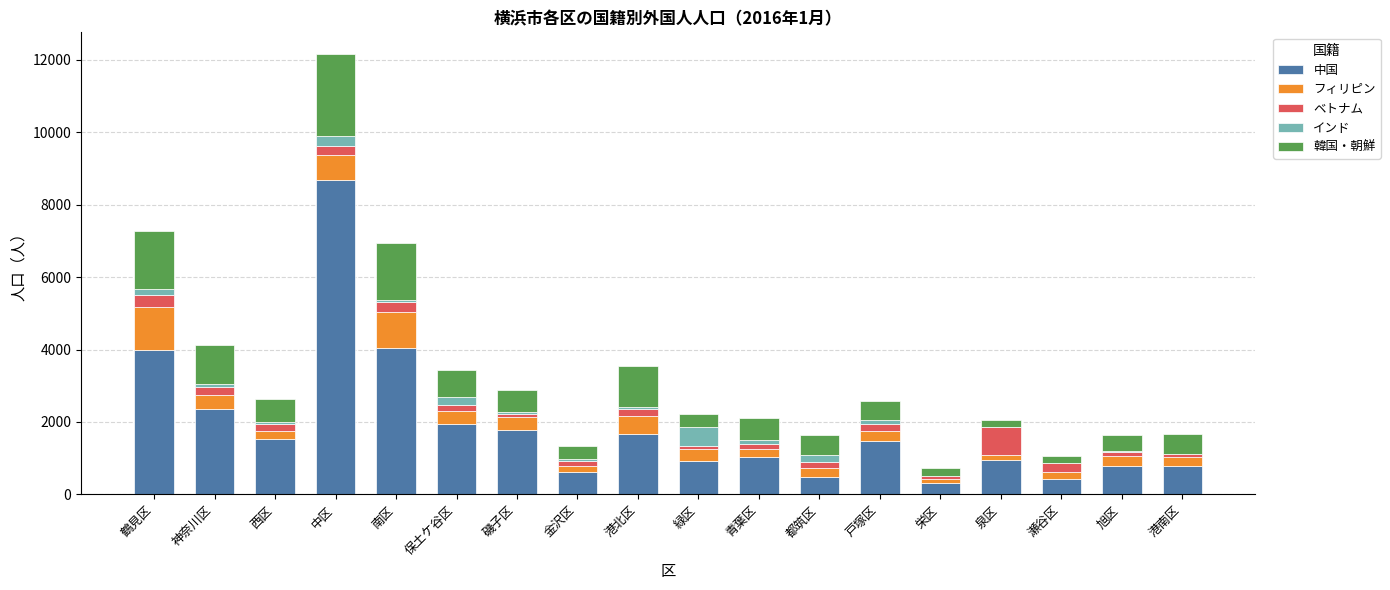

Which category has the highest value in the 中国 series?

中区